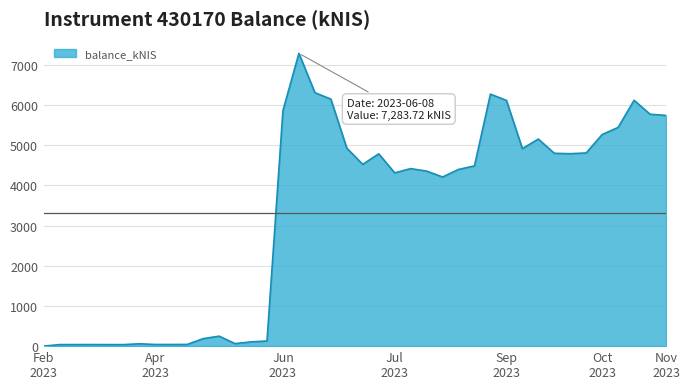

What is the difference between the maximum and minimum values?

7283.7